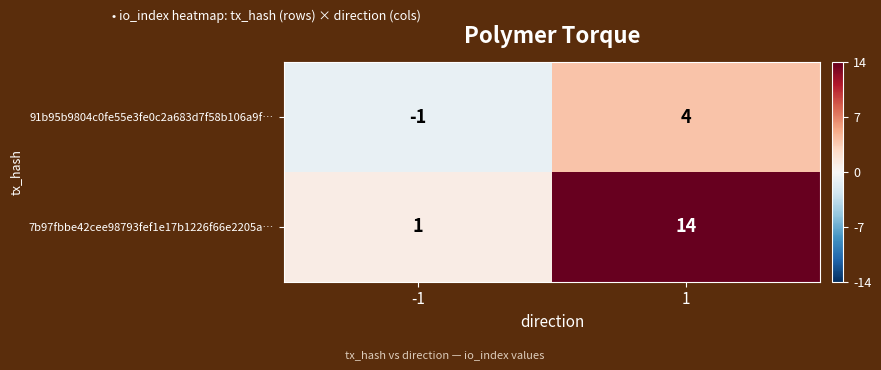

What is the difference between the highest and lowest values at -1?

2